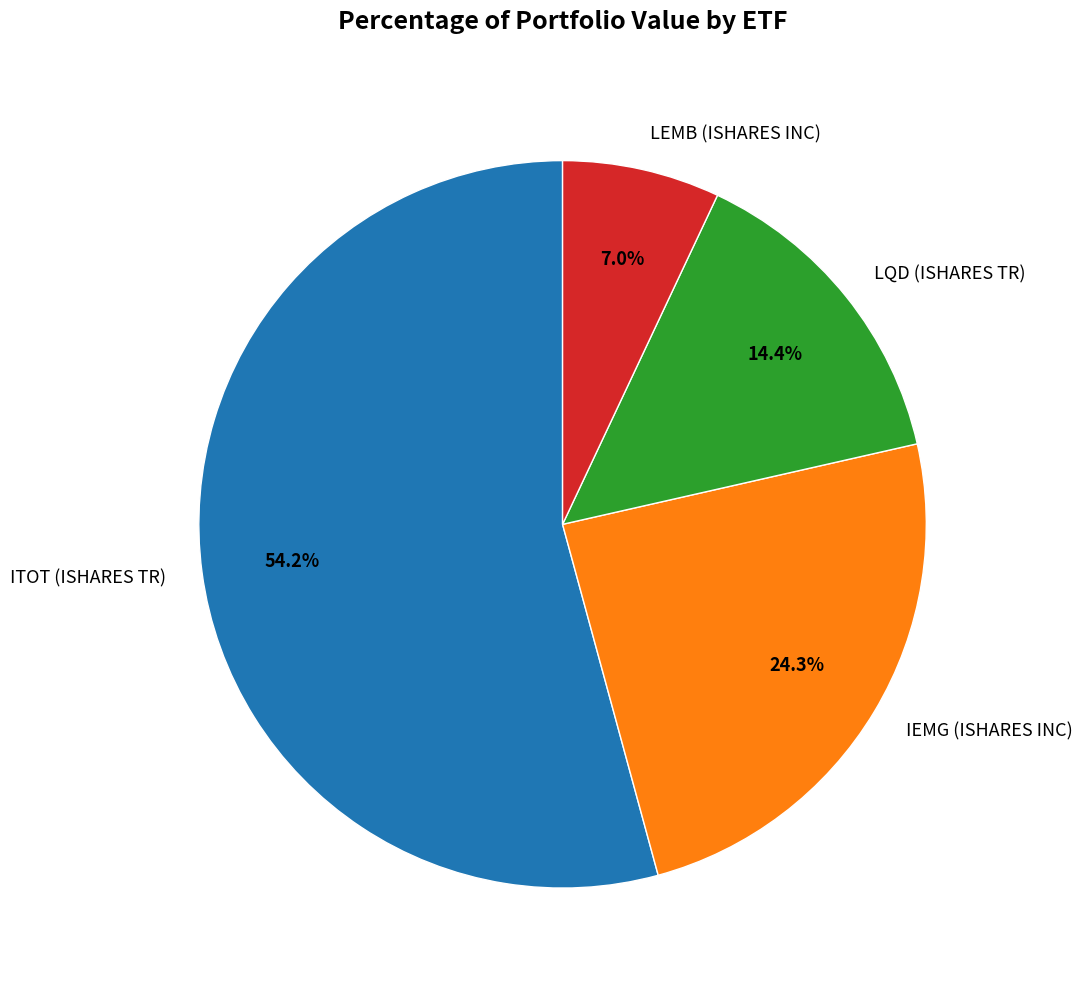

To the nearest percent, what is the difference between the LQD (ISHARES TR) and LEMB (ISHARES INC) slice percentages?

7%